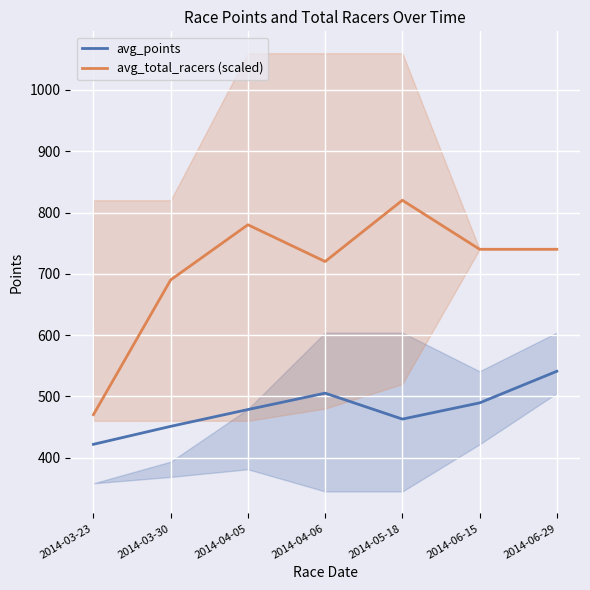

How many lines are shown in the chart?

2